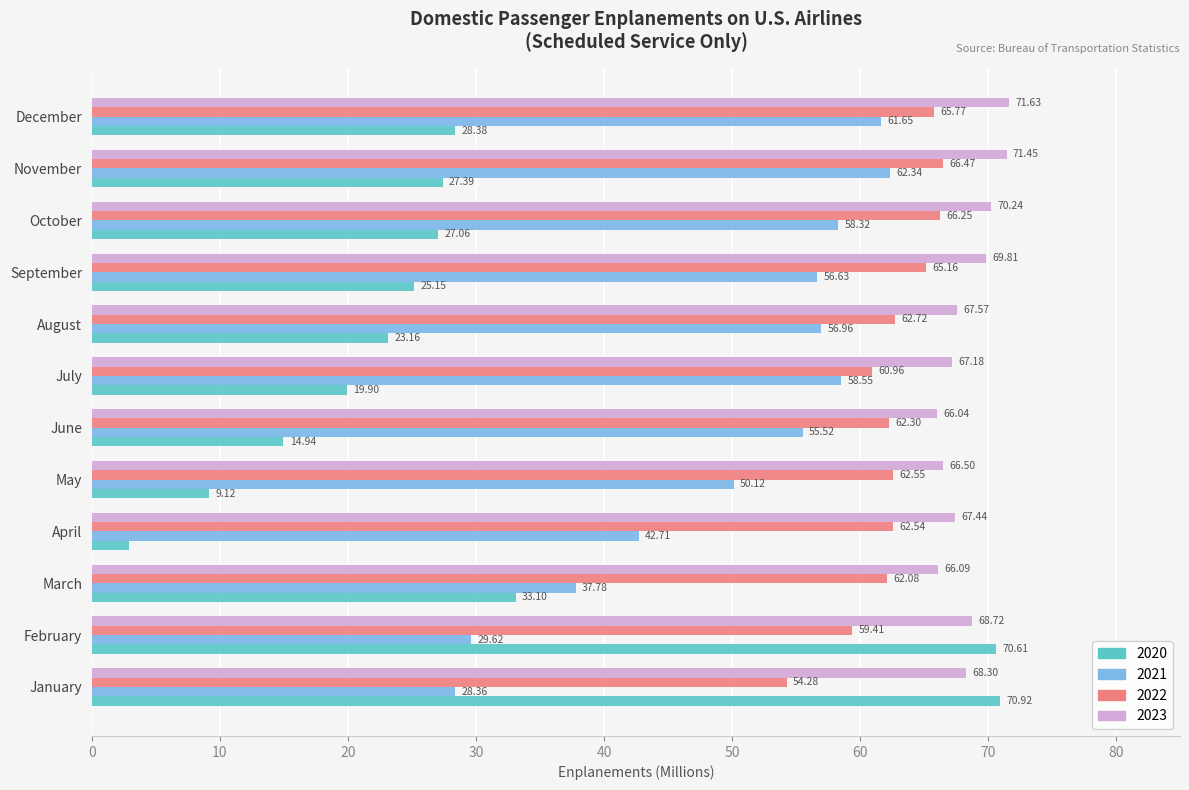

What is the difference between the maximum and minimum values in the 2021 series?

34.0